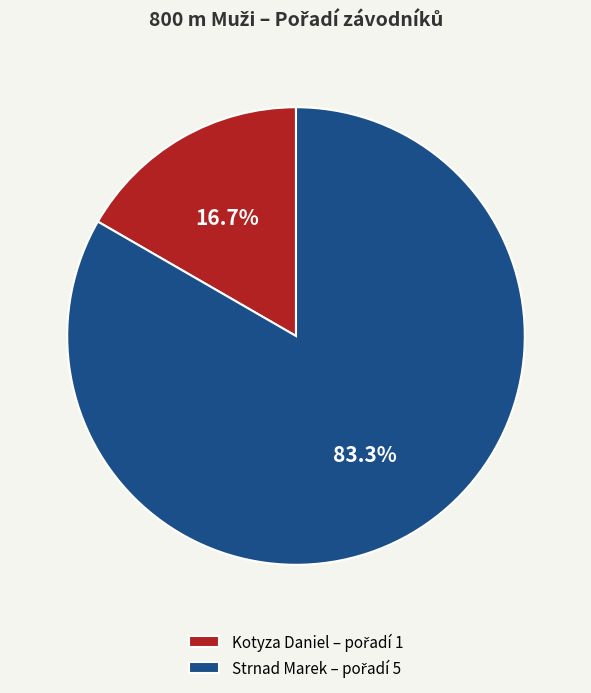

Between Kotyza Daniel and Strnad Marek, which is larger?

Strnad Marek